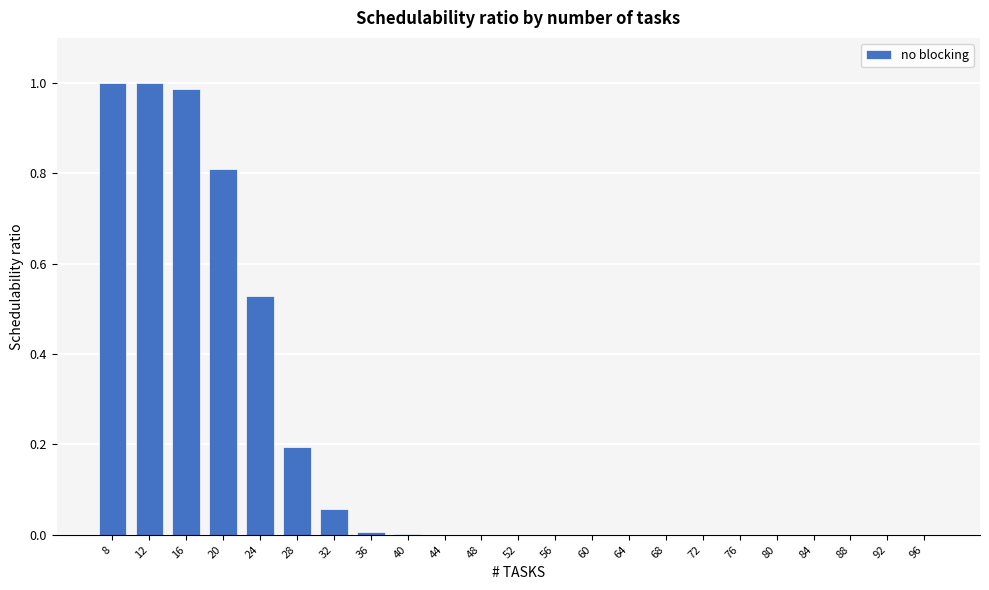

What is the sum of all values?

4.6